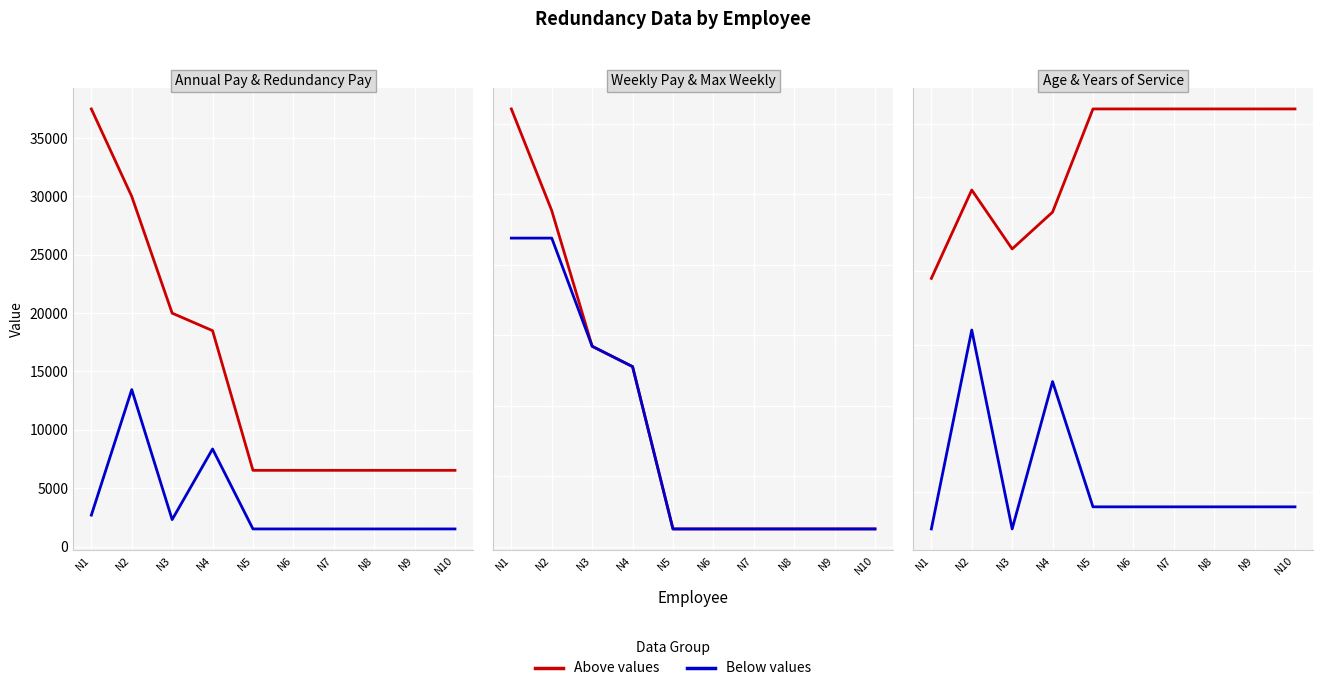

Read the Redundancy Pay value at N4.

8360.6